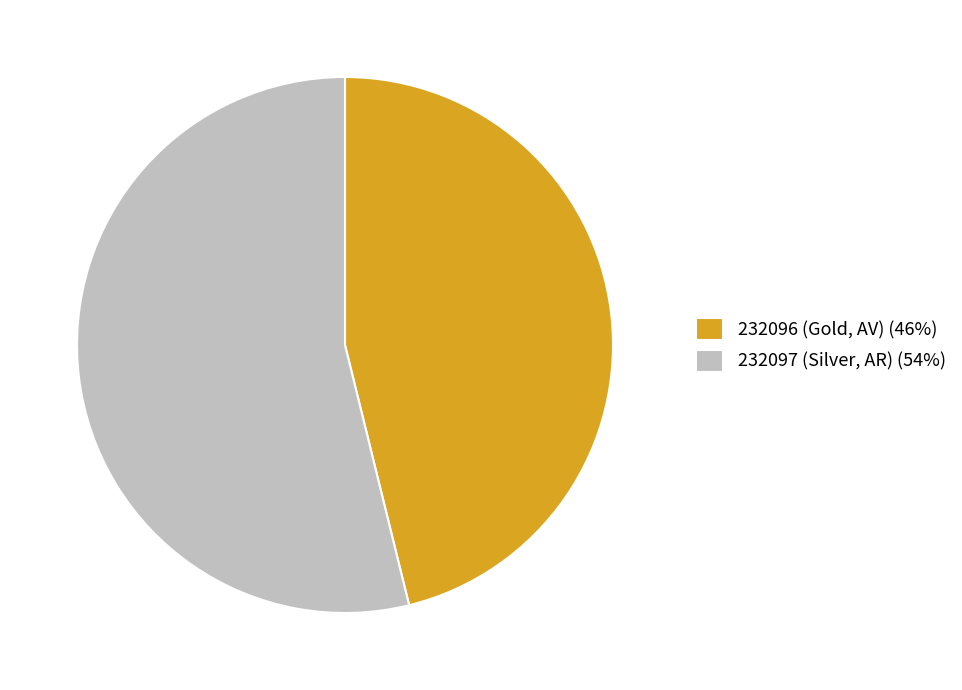

Approximately how many times larger is the value at 232097 (Silver, AR) (54%) compared to 232096 (Gold, AV) (46%)?

1.2